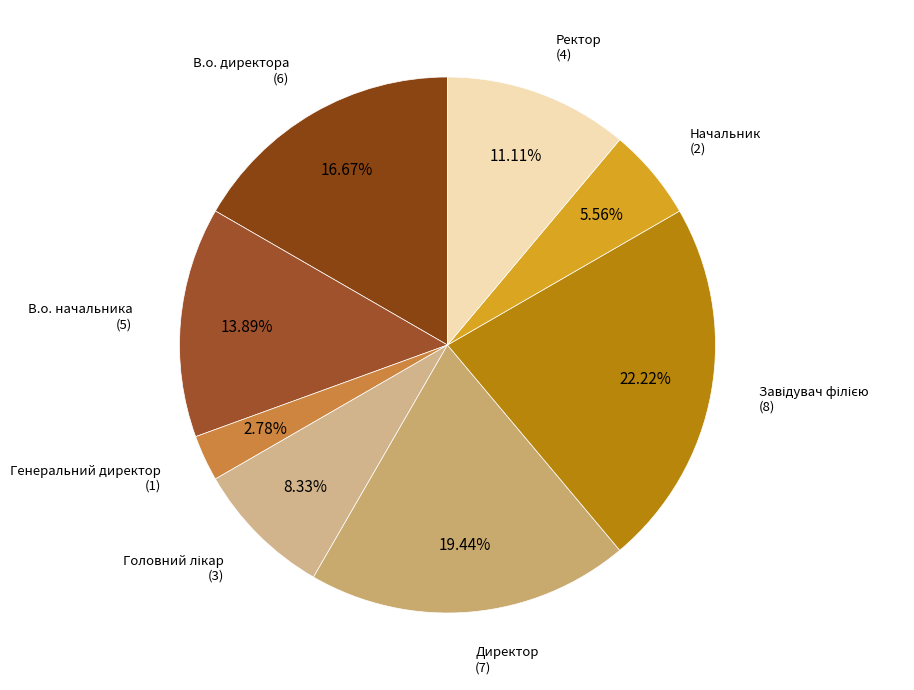

What percentage is NOT represented by Начальник?

94.4%